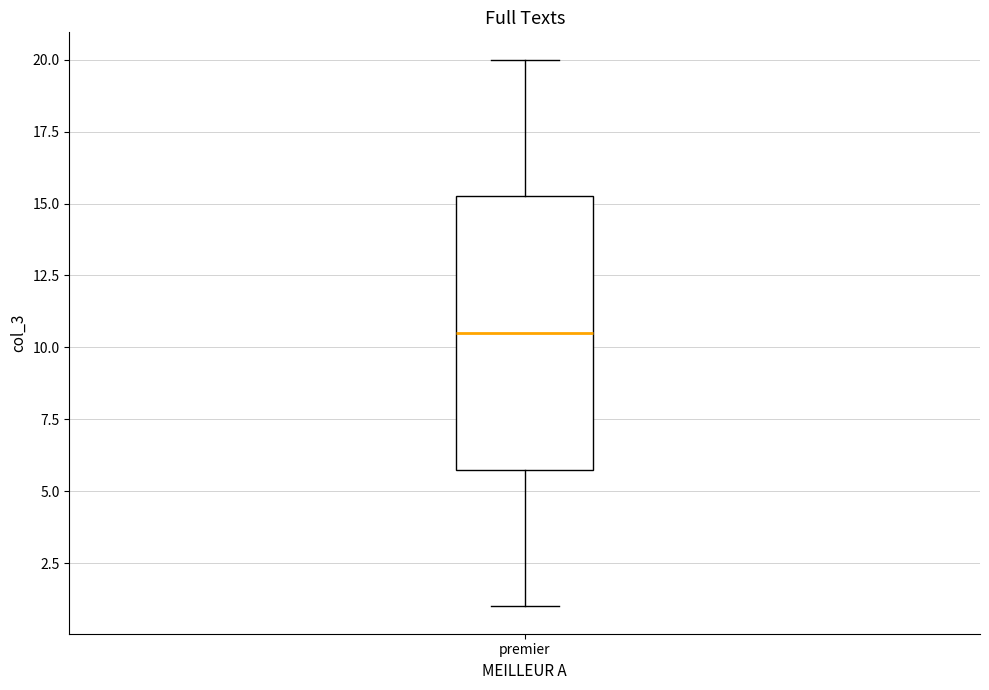

Read this box plot against the y-axis: the position of the median line, the range covered by the box, and the ends of both whiskers. The values are not printed on the chart, so give them approximately, as read against the axis.

median 10.5, box 6.0 to 15.5, whiskers 1.0 to 20.0